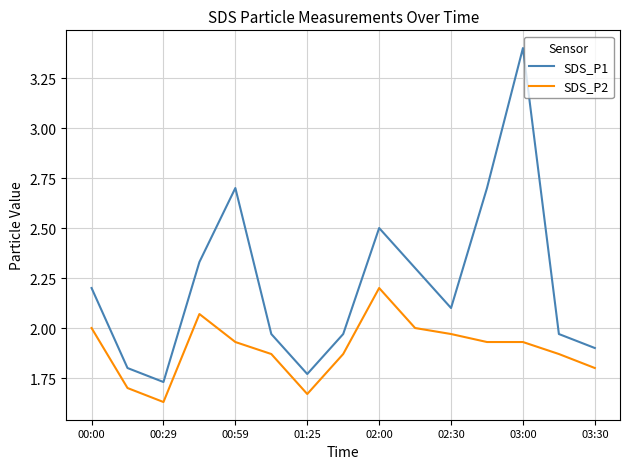

In SDS_P1, how many points are higher than both neighbors (excluding endpoints)?

3